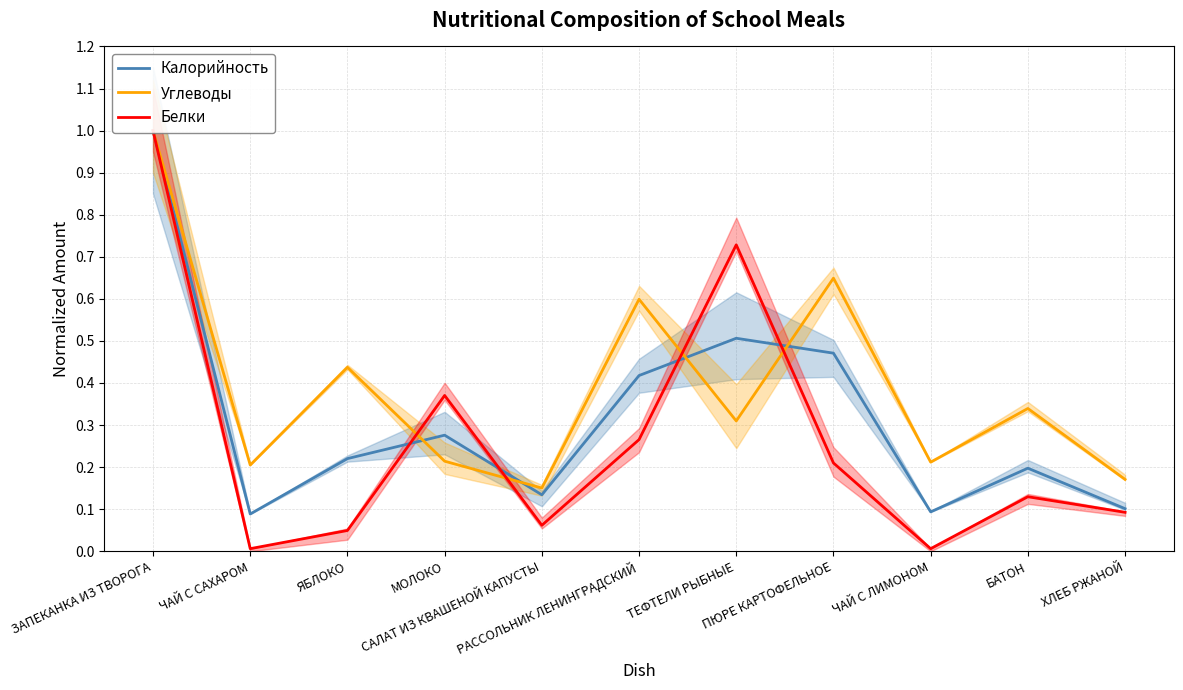

What is the total value across all series at САЛАТ ИЗ КВАШЕНОЙ КАПУСТЫ?

0.3